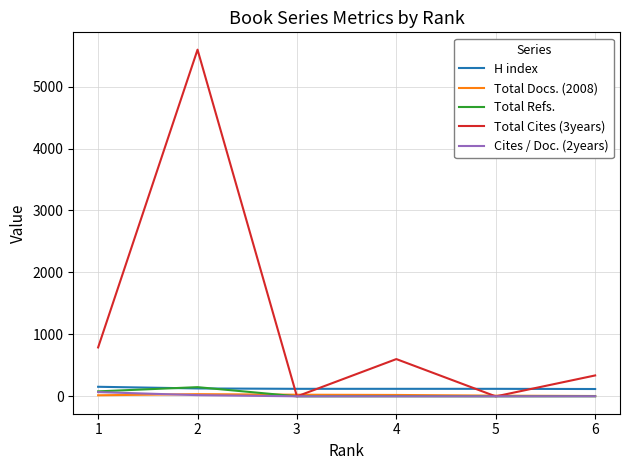

The value of Total Cites (3years) at 1 is 543. True or false?

False